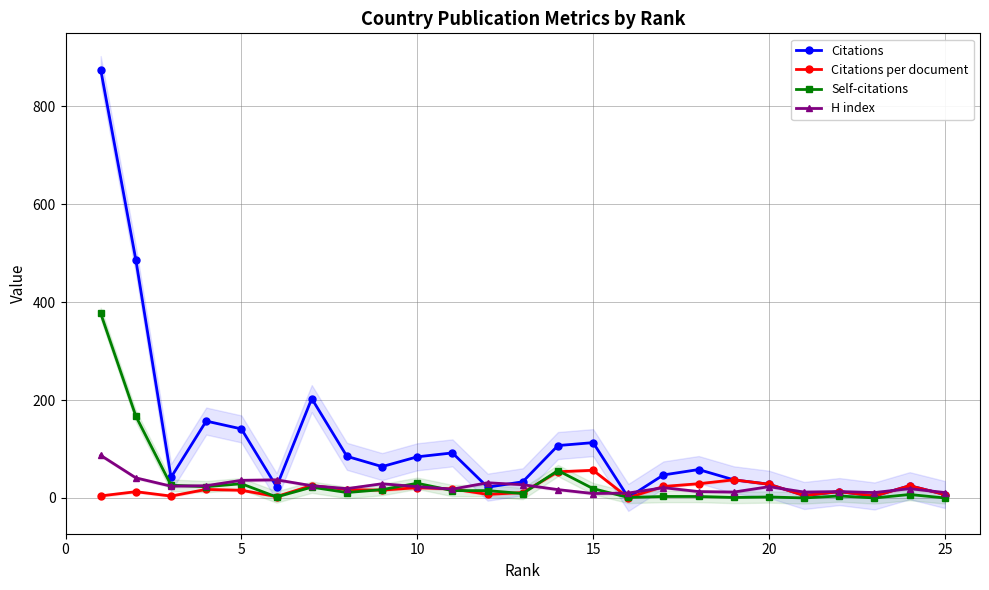

Rank the series by their maximum value, from lowest to highest.

Citations per document, H index, Self-citations, Citations